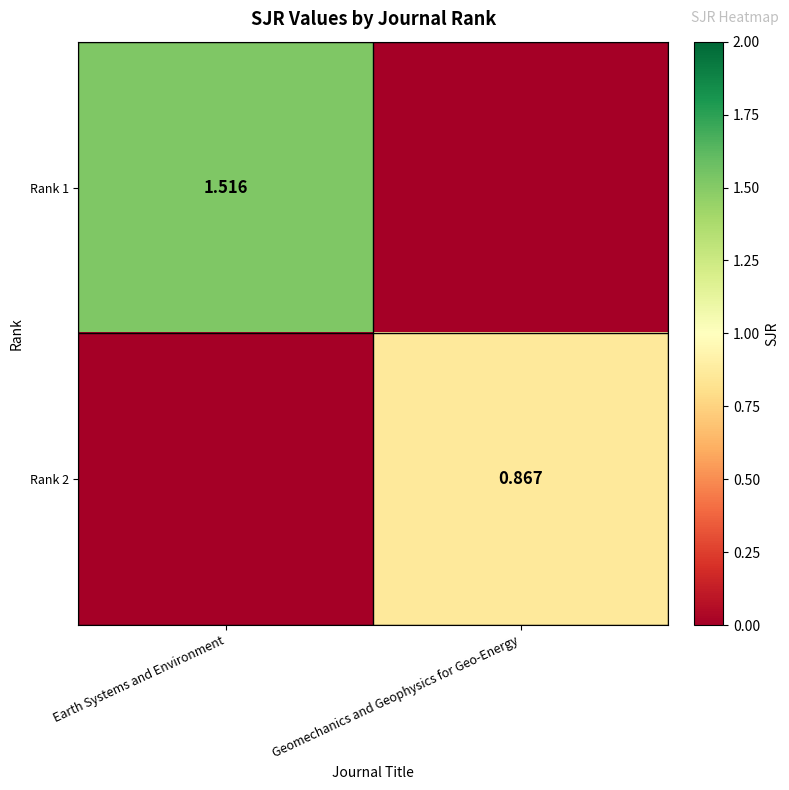

What is the maximum value shown in the chart?

1.5